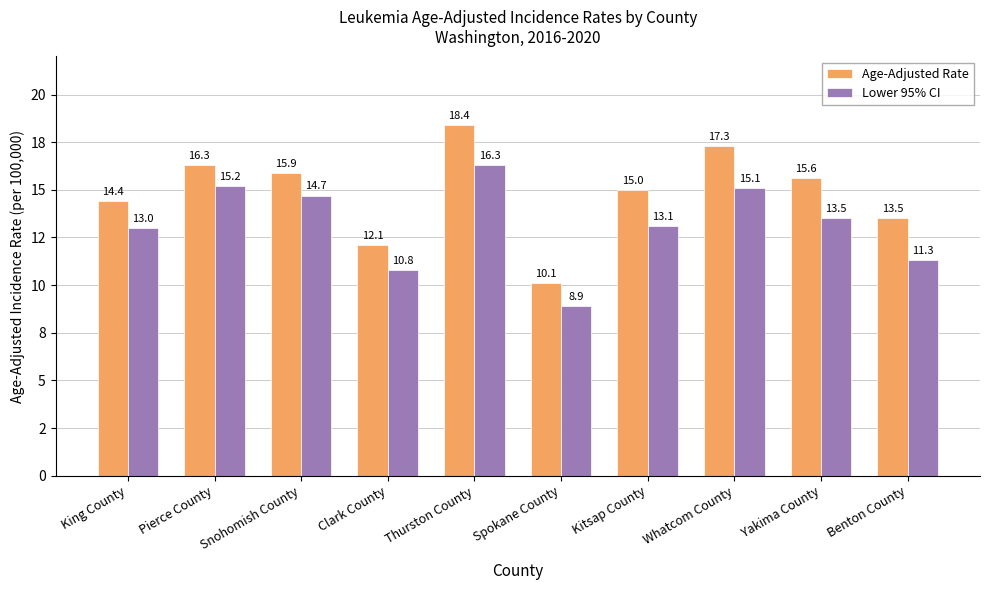

At which category is the sum across all series the highest?

Thurston County